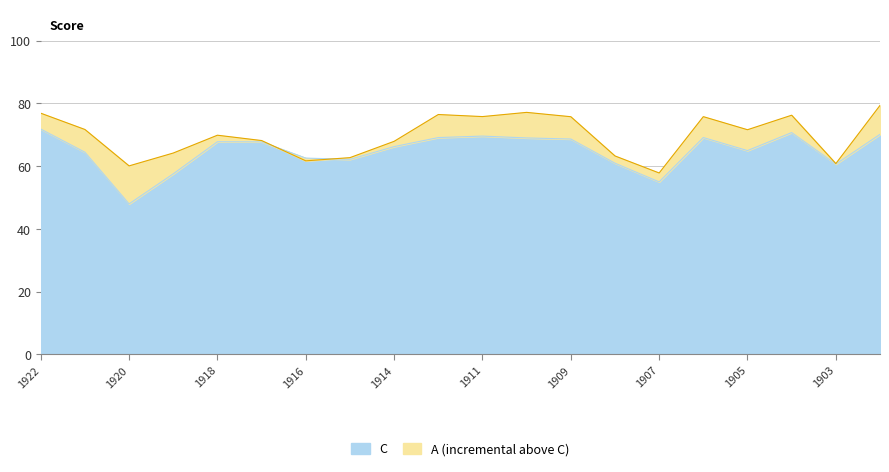

The value of C at 1907 is 55.0. True or false?

True